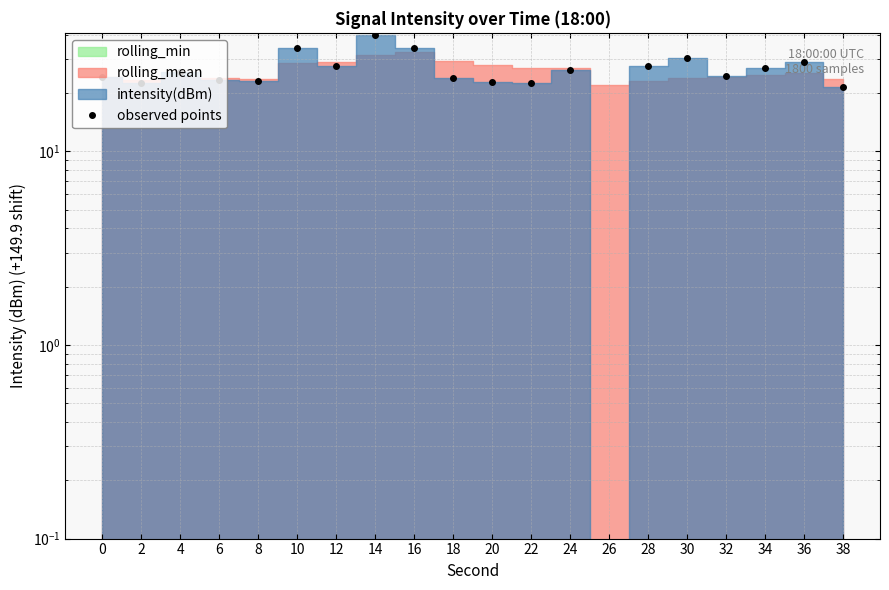

How many lines are shown in the chart?

1